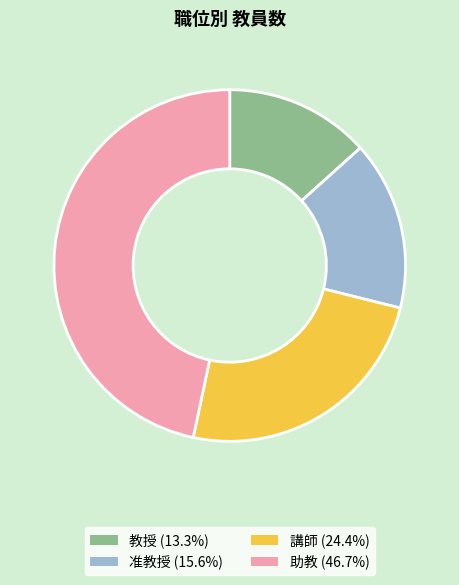

Which category has the smallest portion of the pie?

教授